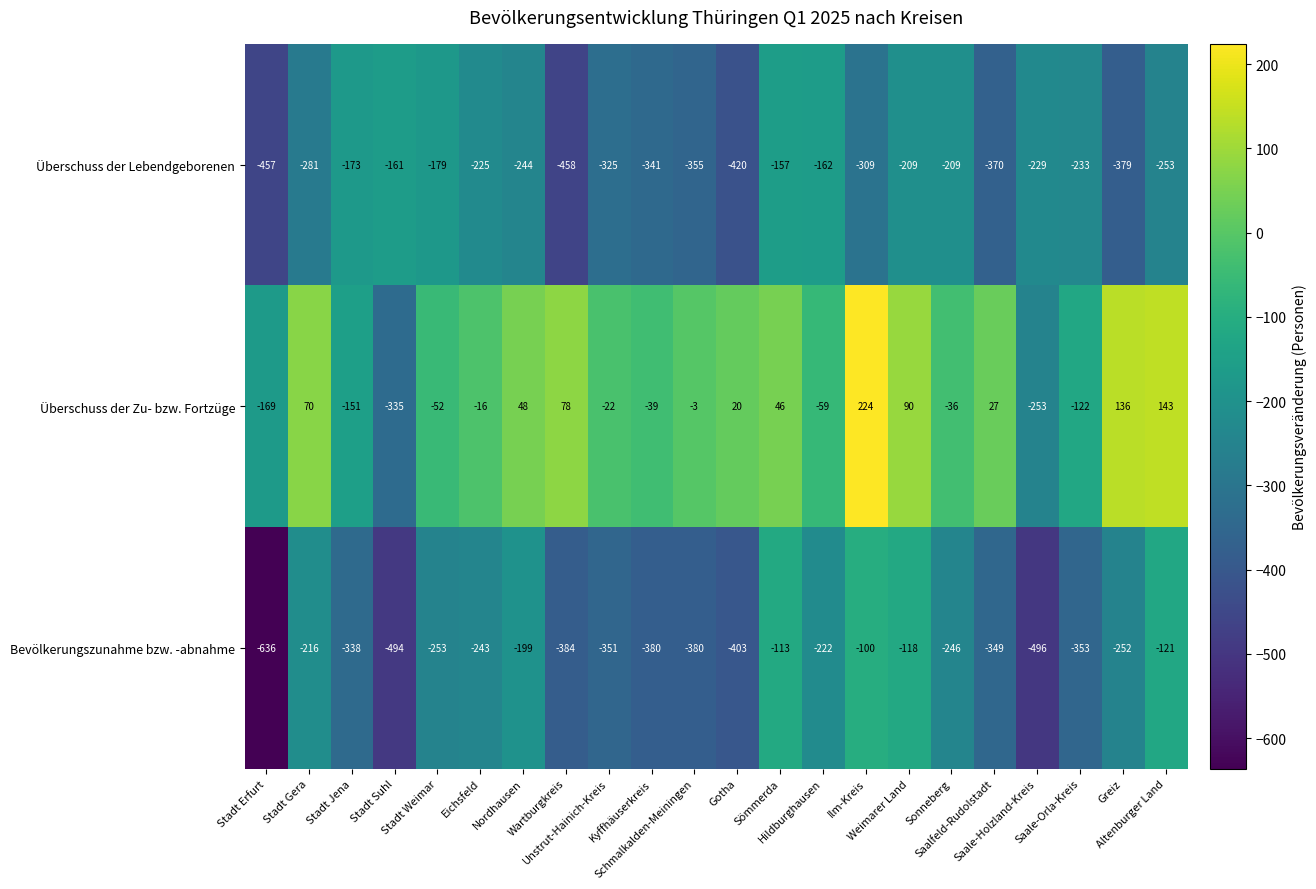

Which series has the largest total across all categories?

Überschuss der Zu- bzw. Fortzüge